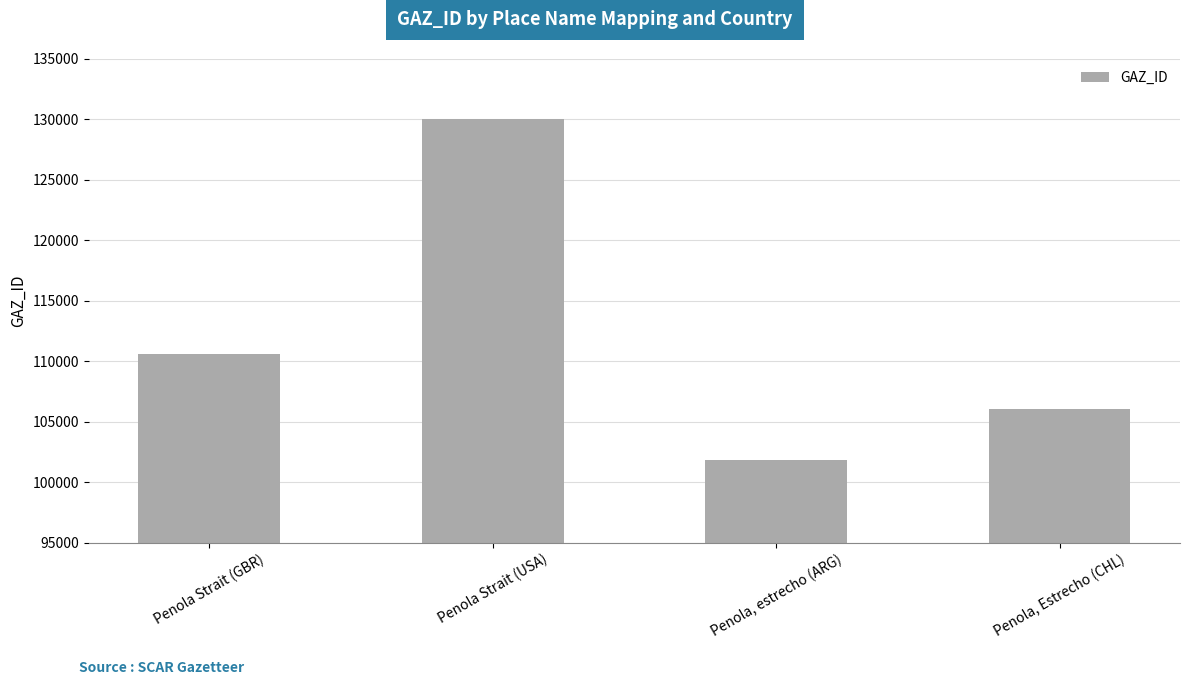

What is the average value?

112120